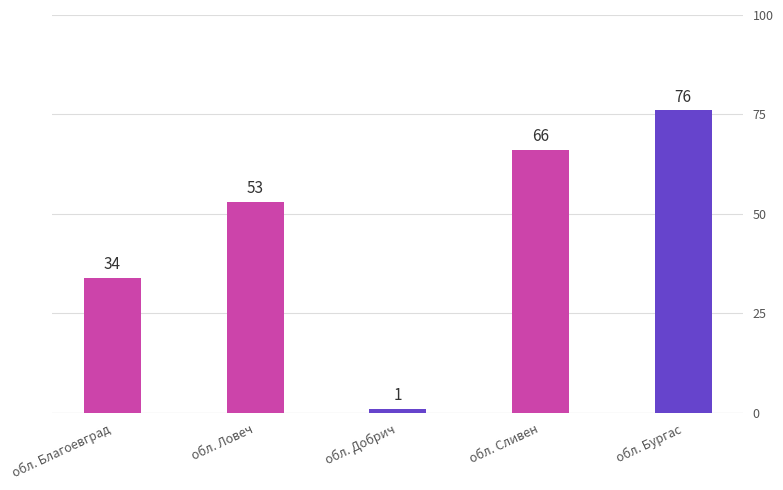

Which label corresponds to the smallest value in the chart?

обл. Добрич